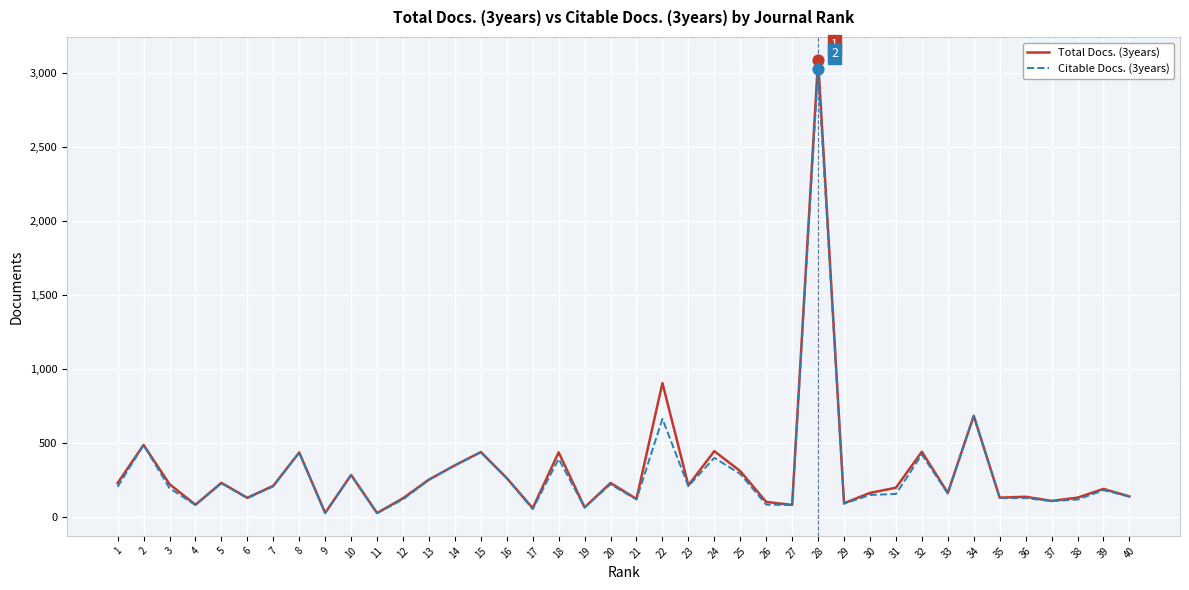

Which series has the largest range (max minus min)?

Total Docs. (3years)